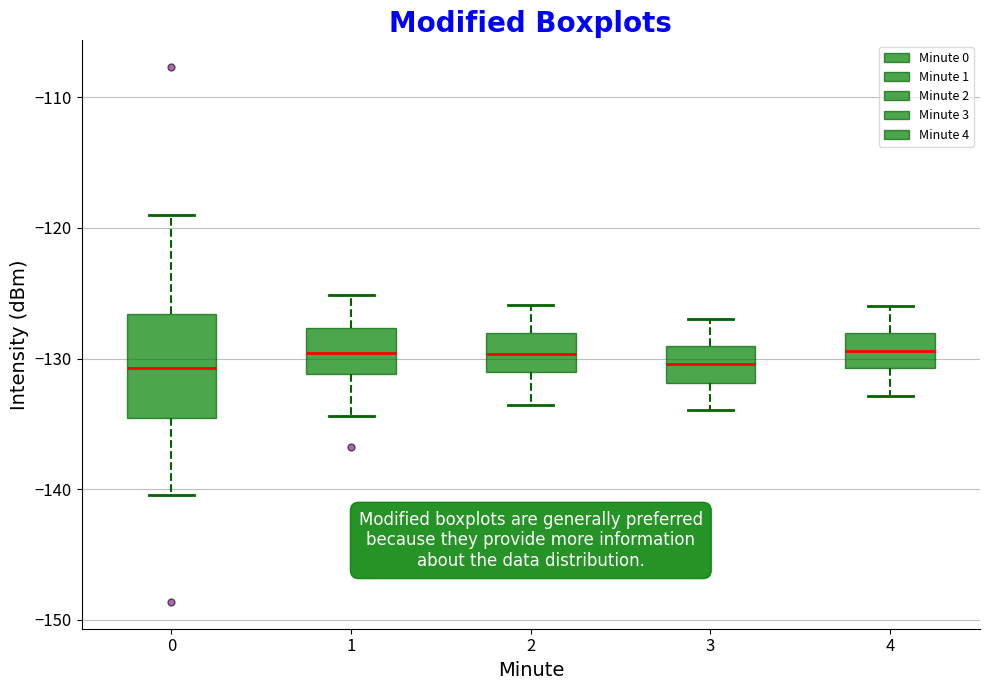

Which box is the tallest, from its lower edge to its upper edge?

0